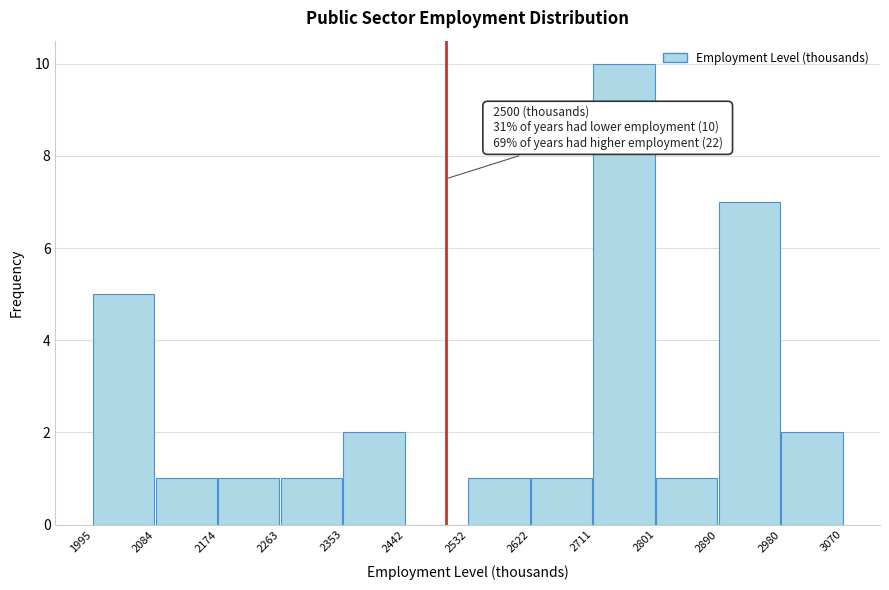

Which range on the x-axis has the tallest bar?

2711 to 2801